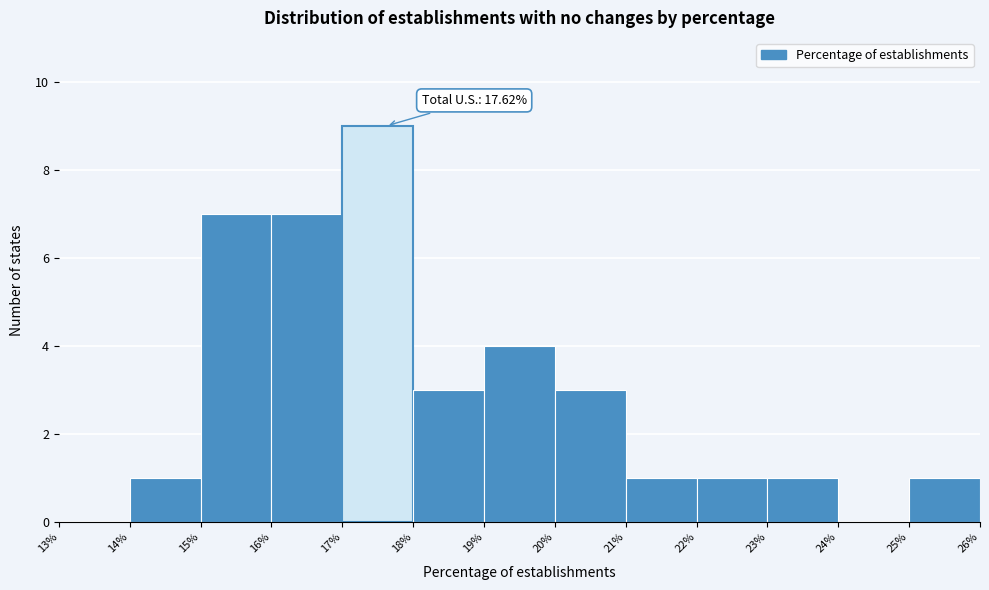

Which range on the x-axis has the tallest bar?

17% to 18%